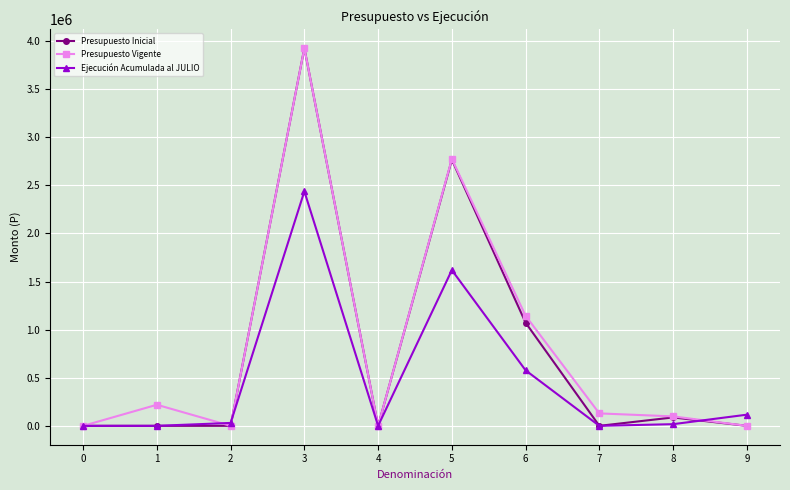

How many series are shown in this chart?

3